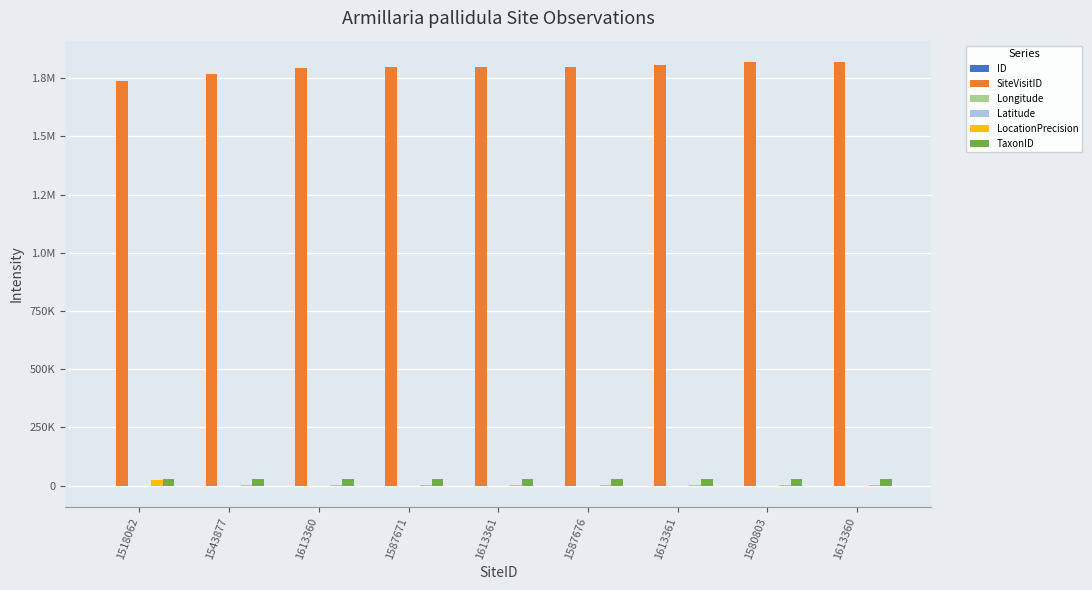

Which series has the largest total across all categories?

SiteVisitID